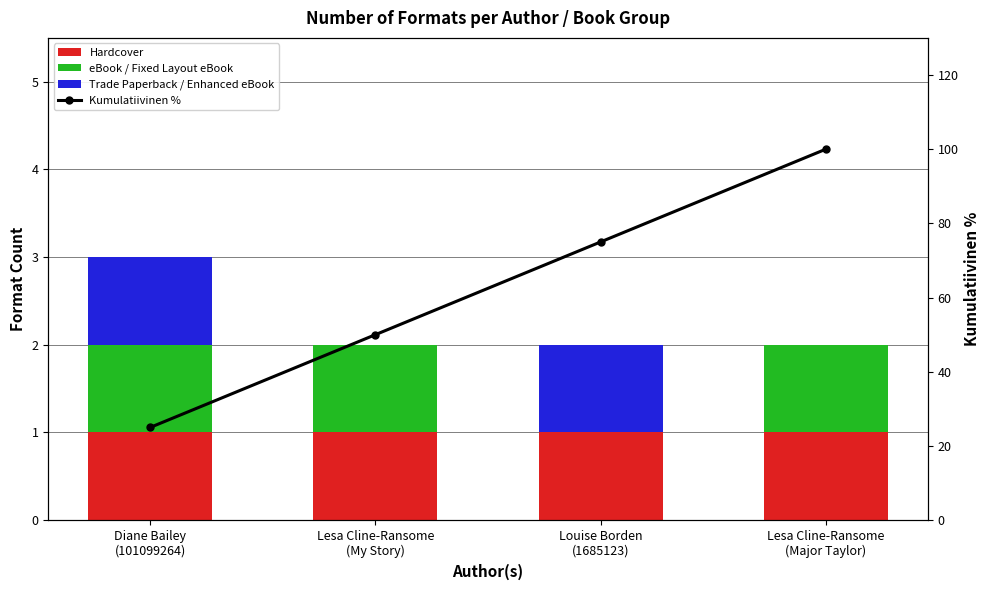

What is the approximate value of eBook / Fixed Layout eBook at Lesa Cline-Ransome
(Major Taylor)?

1